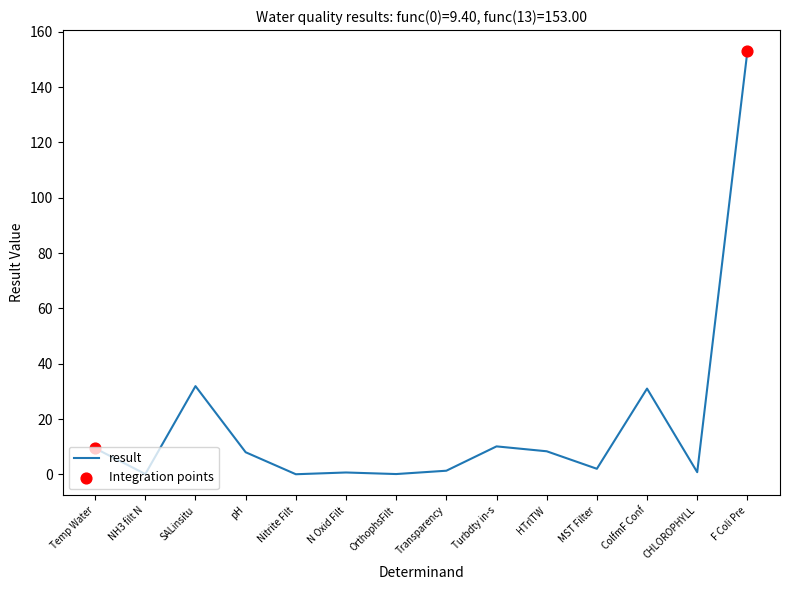

What is the change in value from HTrlTW to CHLOROPHYLL?

-7.6